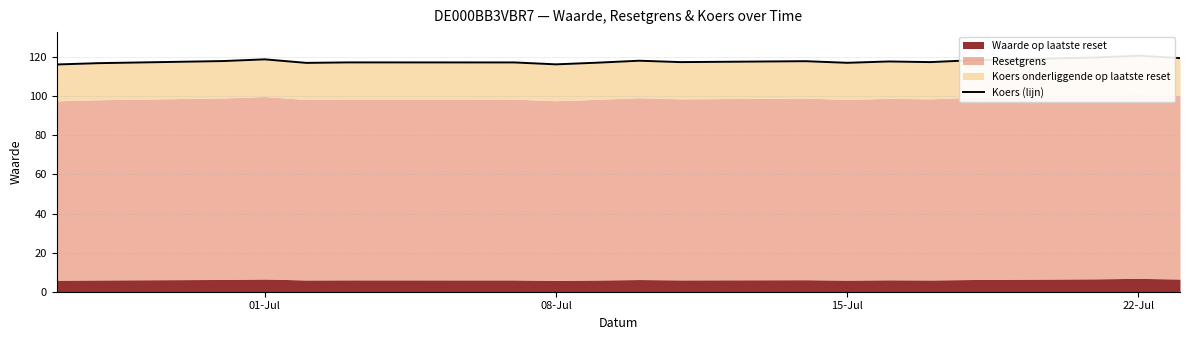

Count the number of values greater than 117.

16